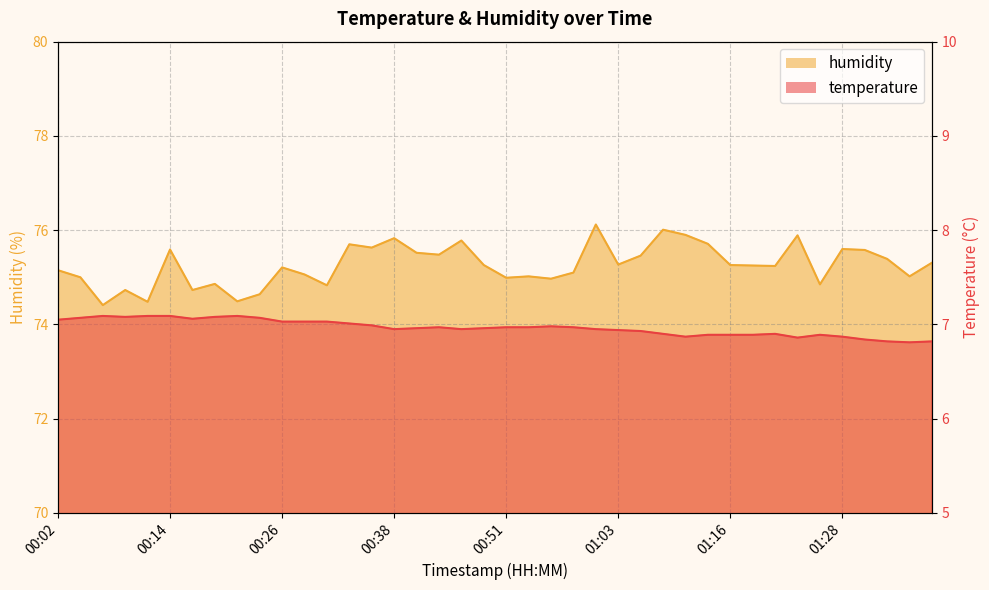

Is the value of humidity at 01:18 greater than the value of temperature at 01:13?

Yes